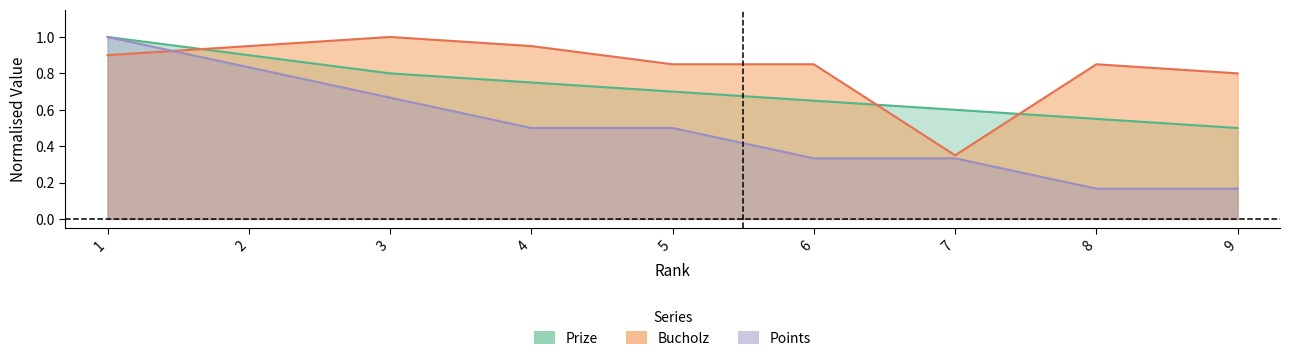

What are all the series names shown in the legend?

Prize, Points, Bucholz